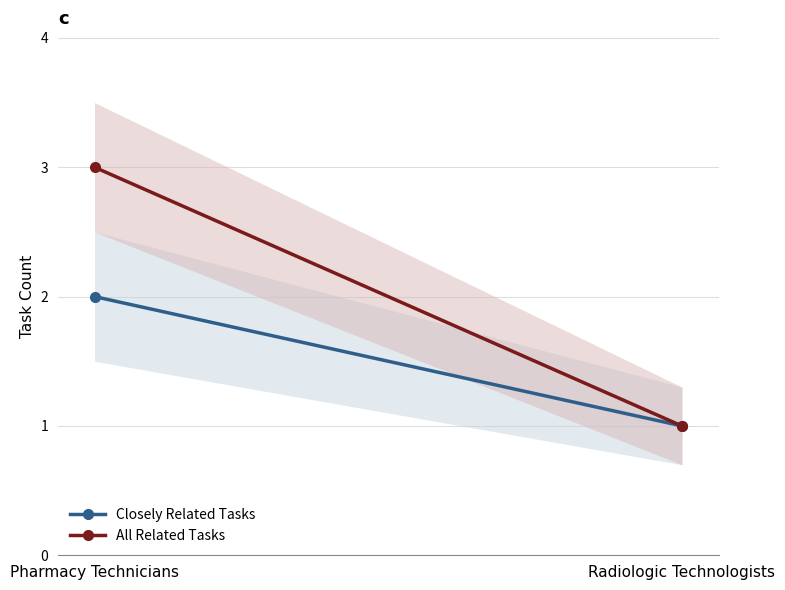

Which series has the largest range (max minus min)?

All Related Tasks